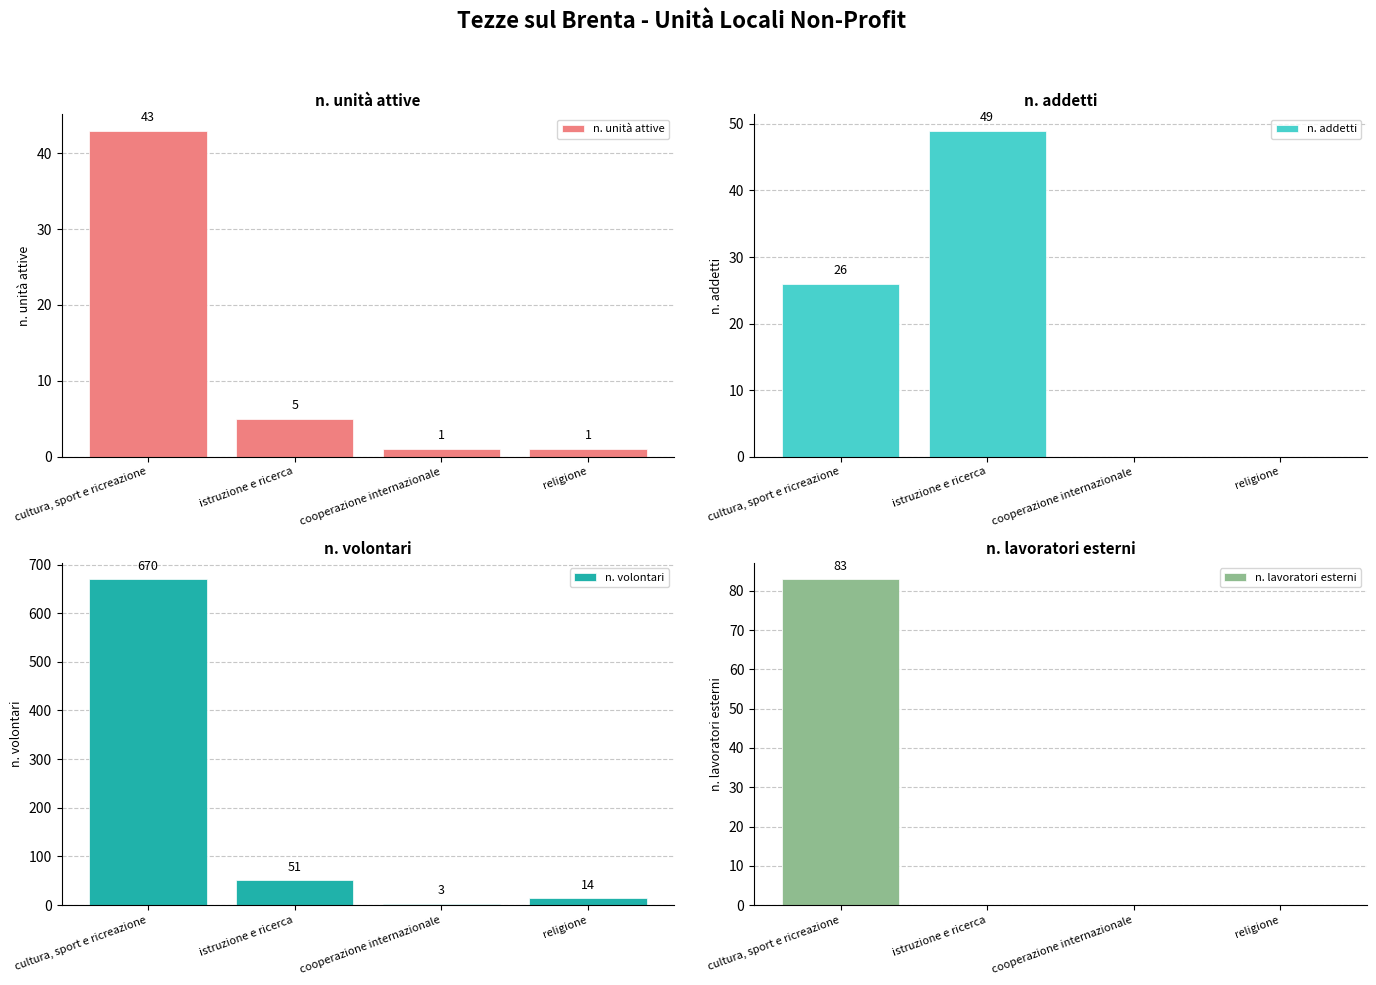

Which series has the largest range (max minus min)?

n. volontari